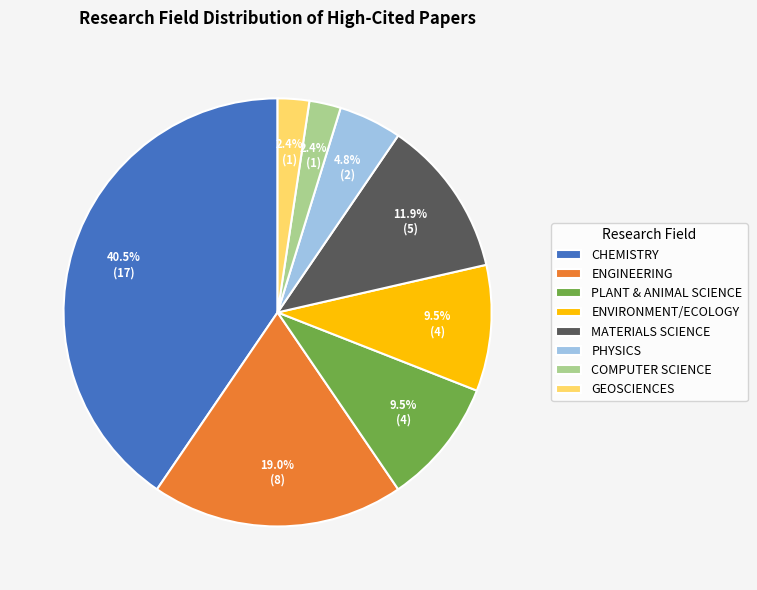

What percentage is the MATERIALS SCIENCE slice, to the nearest percent?

12%